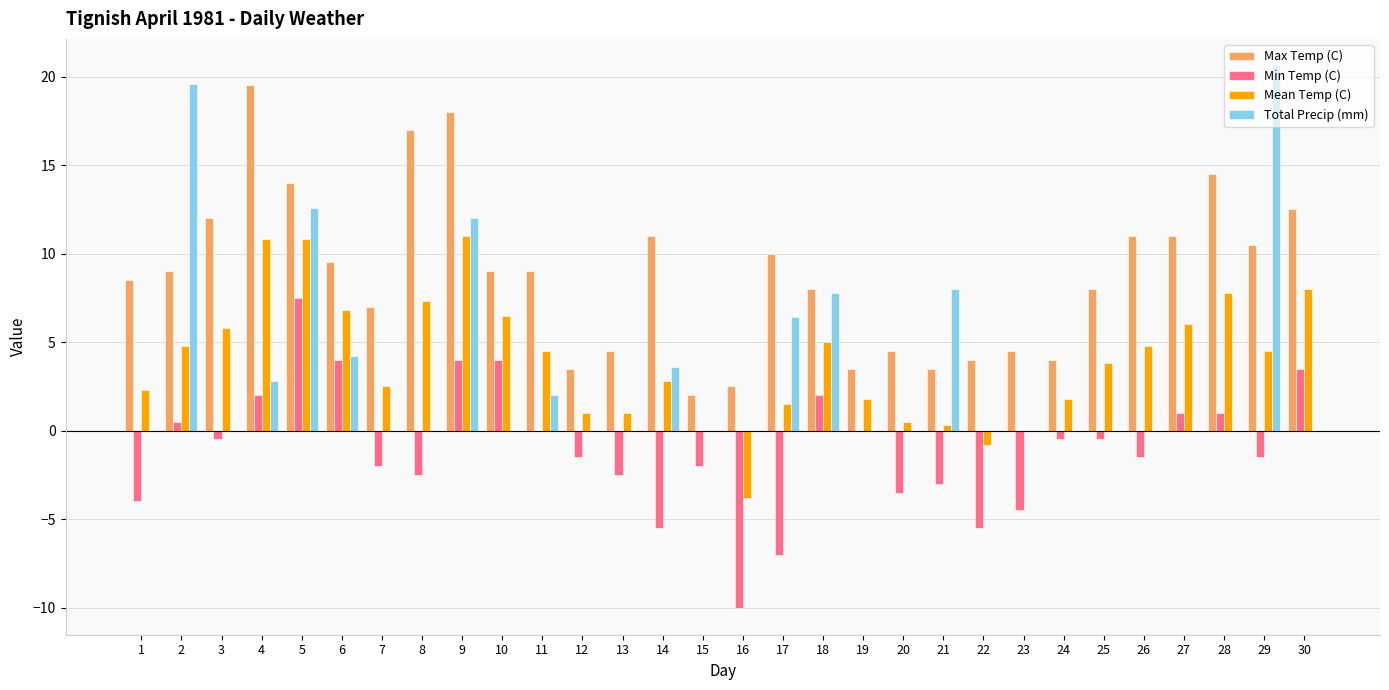

What is the sum of the Max Temp (C) values at 16 and 30?

15.0